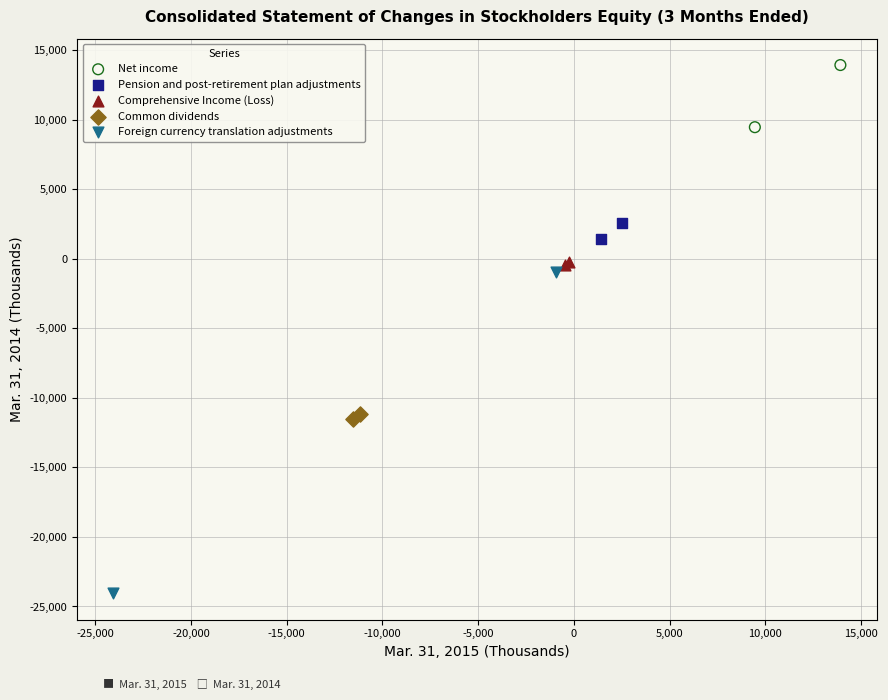

Which series reaches the minimum Y coordinate?

Foreign currency translation adjustments